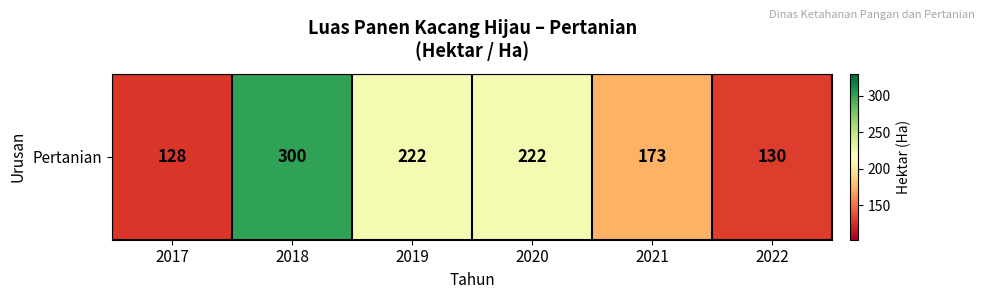

List the labels in order of value, smallest first.

2017, 2022, 2021, 2019, 2020, 2018